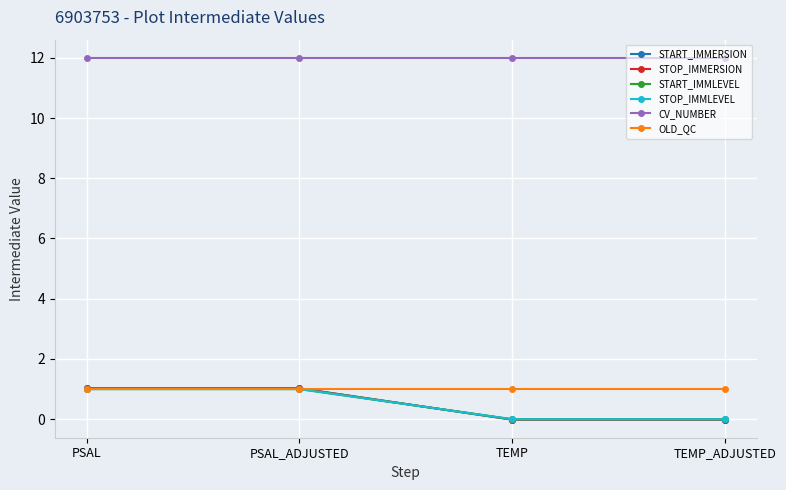

At which label is OLD_QC closest to 1?

PSAL